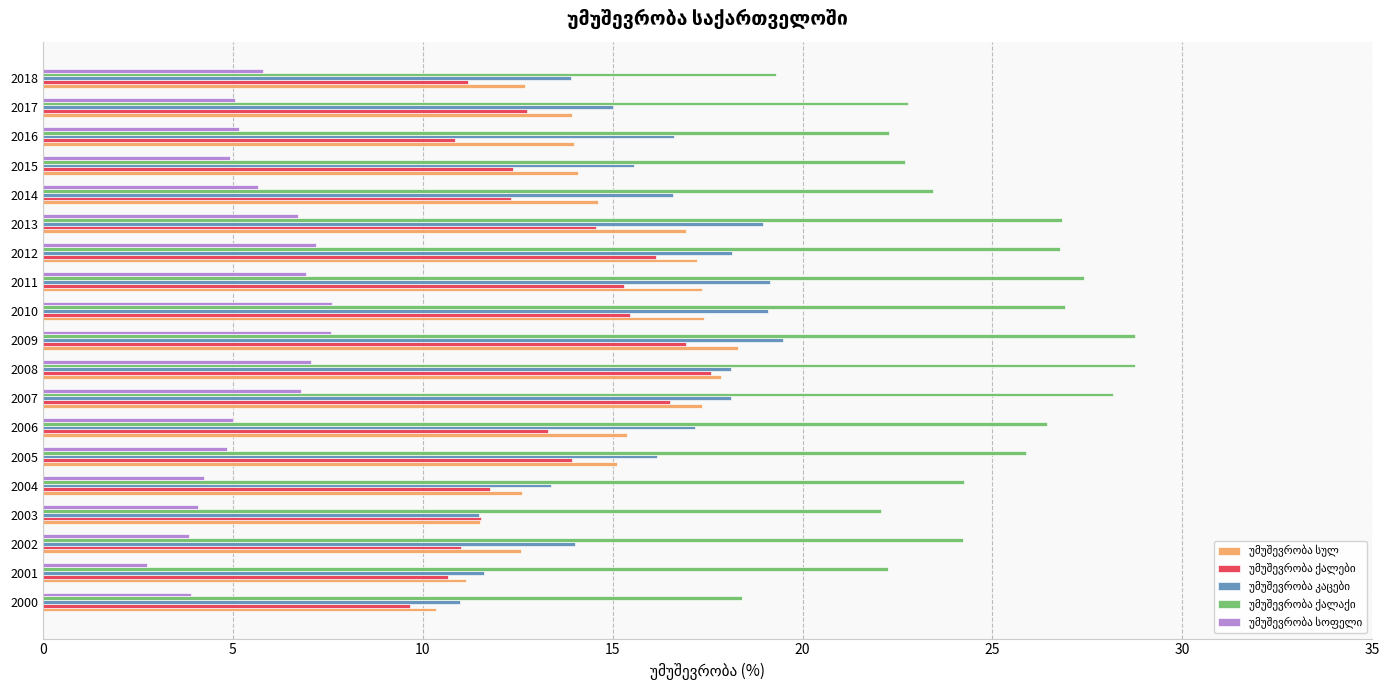

What is the spread (max minus min) of values at 2018?

13.5